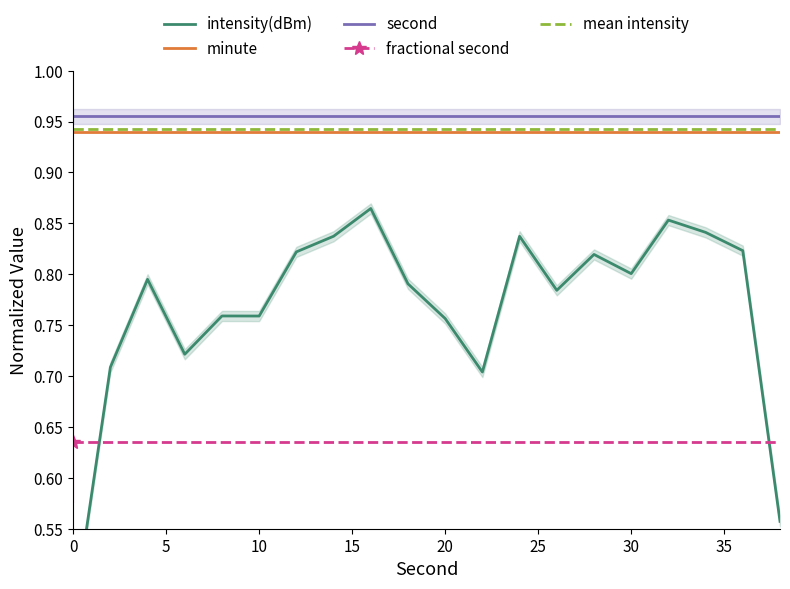

How many lines are shown in the chart?

5